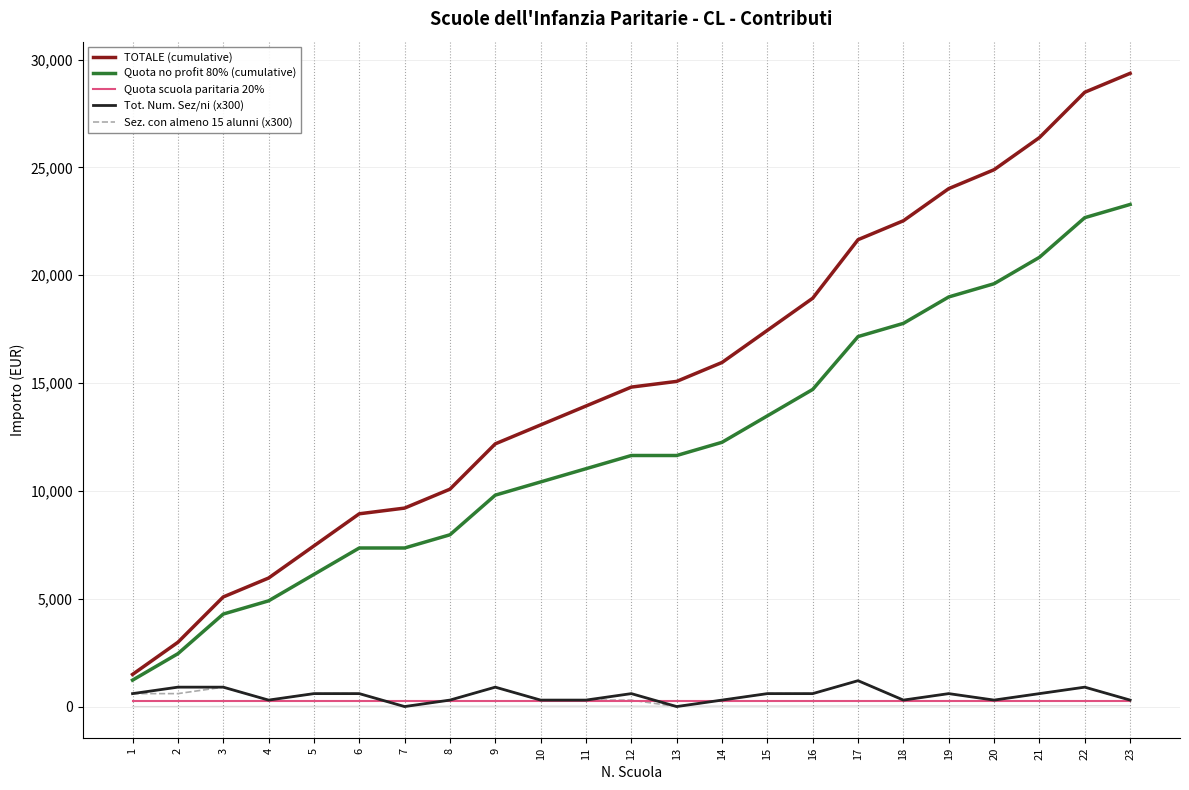

Where is Quota no profit 80% (cumulative) nearest to the value 12254?

14